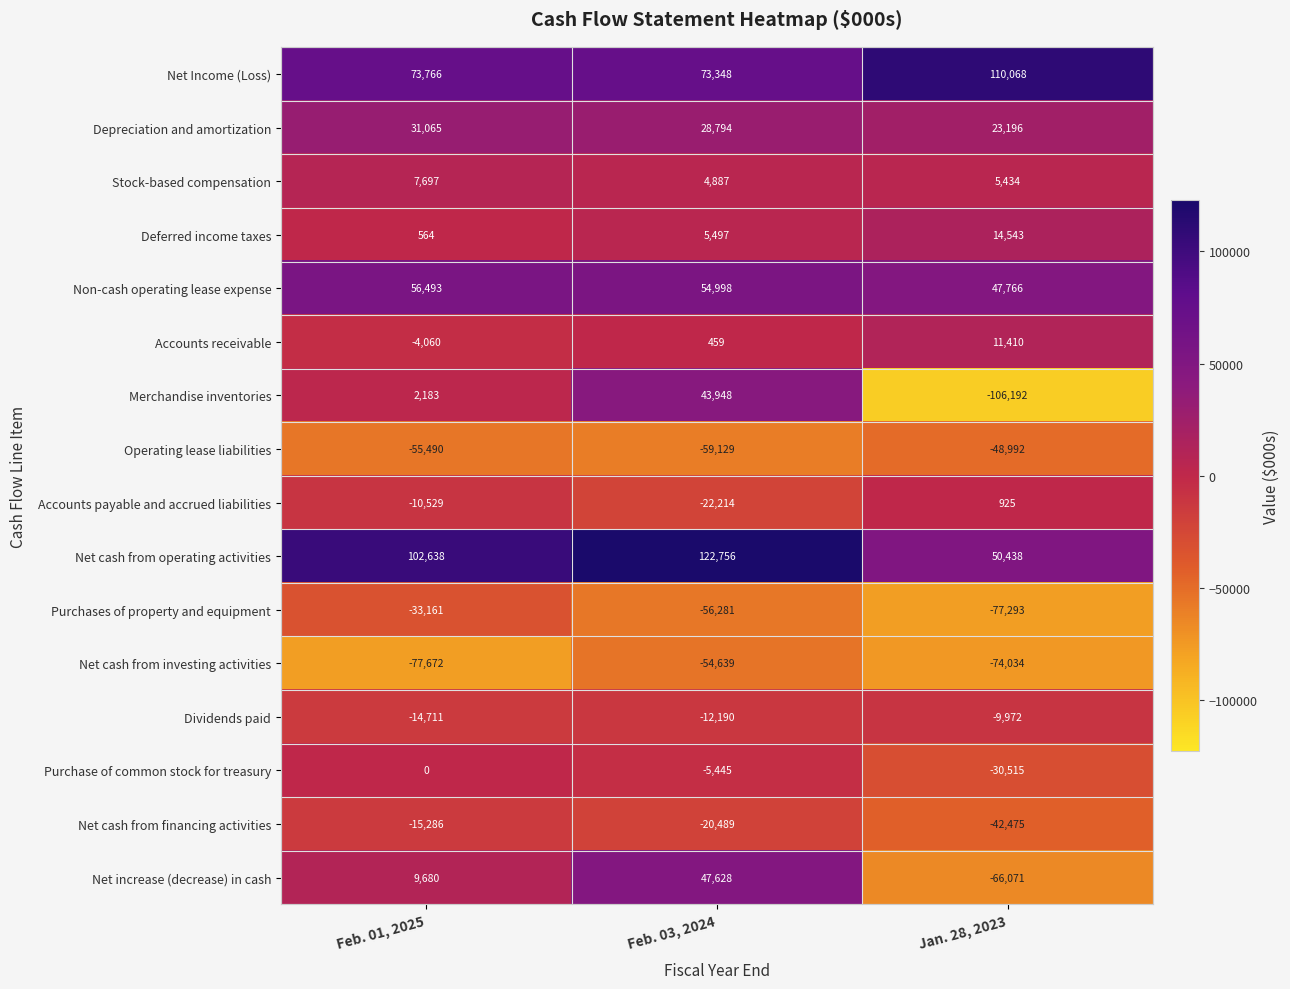

How many data points in Net increase (decrease) in cash are less than 9680?

1